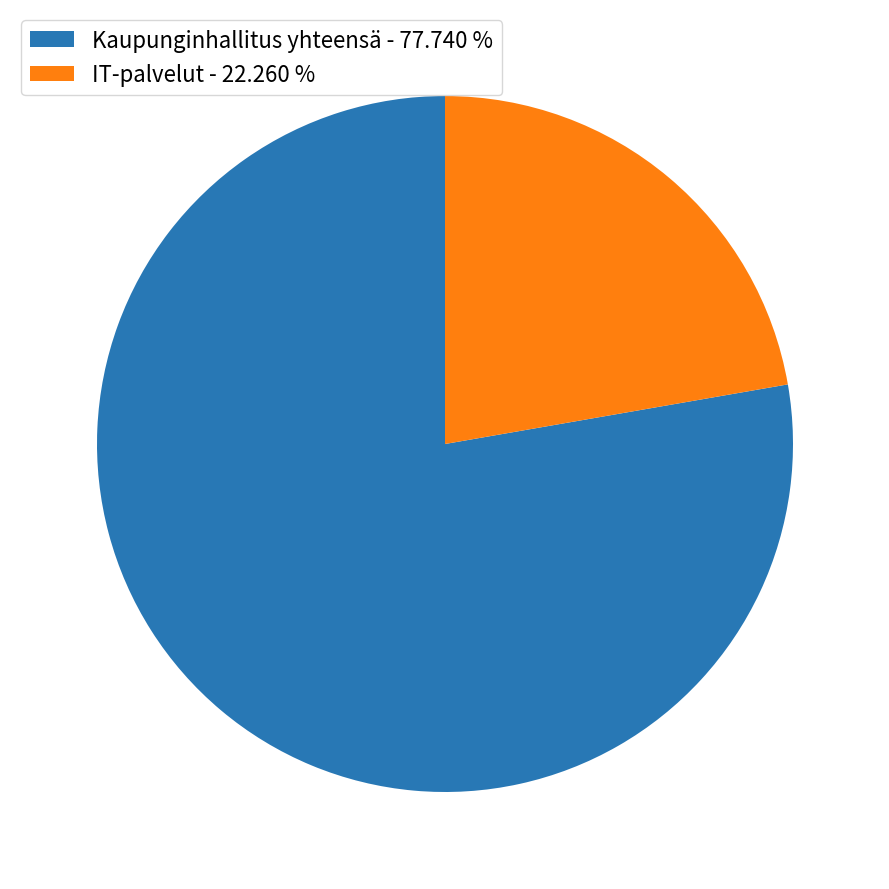

Which has a higher value, IT-palvelut - 22.260 % or Kaupunginhallitus yhteensä - 77.740 %?

Kaupunginhallitus yhteensä - 77.740 %